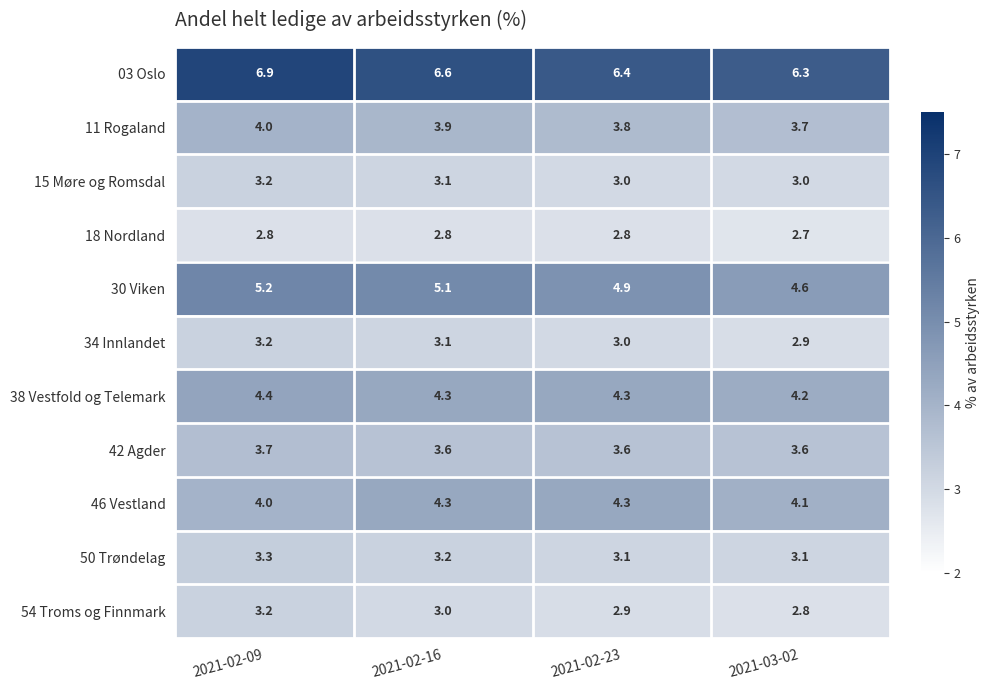

At 2021-03-02, list the series in order from largest to smallest.

03 Oslo, 30 Viken, 38 Vestfold og Telemark, 46 Vestland, 11 Rogaland, 42 Agder, 50 Trøndelag, 15 Møre og Romsdal, 34 Innlandet, 54 Troms og Finnmark, 18 Nordland